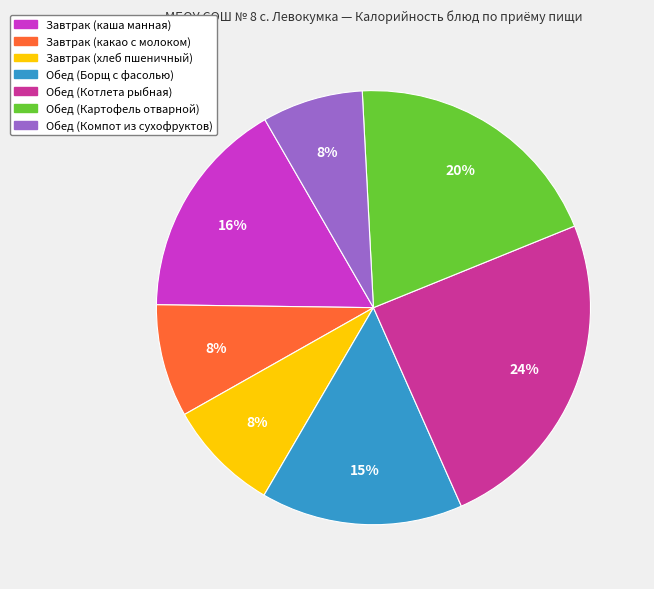

Does Завтрак (какао с молоком) account for over 50% of the chart?

No